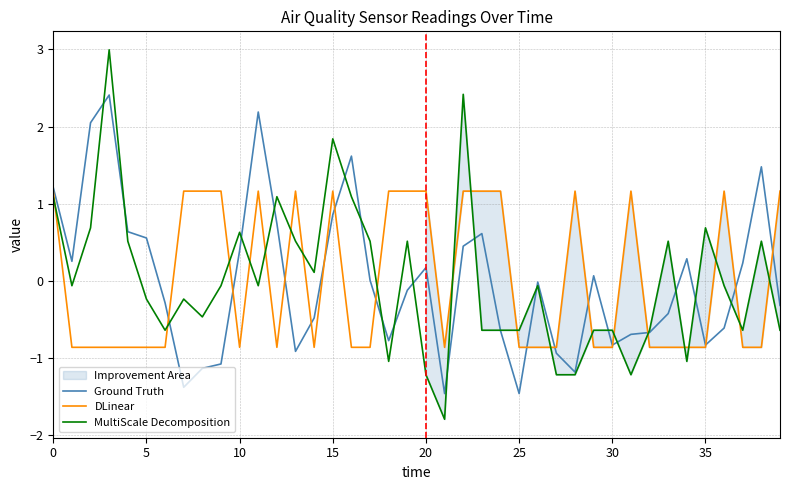

Reading left to right, extract all data points from this chart.

Ground Truth: 1.2	0.3	2.0	2.4	0.6	0.6	-0.3	-1.4	-1.1	-1.1	0.4	2.2	0.7	-0.9	-0.5	0.9	1.6	0.0	-0.8	-0.1	0.2	-1.5	0.5	0.6	-0.6	-1.5	-0.0	-0.9	-1.2	0.1	-0.8	-0.7	-0.7	-0.4	0.3	-0.8	-0.6	0.2	1.5	-0.3
DLinear: 1.2	-0.9	-0.9	-0.9	-0.9	-0.9	-0.9	1.2	1.2	1.2	-0.9	1.2	-0.9	1.2	-0.9	1.2	-0.9	-0.9	1.2	1.2	1.2	-0.9	1.2	1.2	1.2	-0.9	-0.9	-0.9	1.2	-0.9	-0.9	1.2	-0.9	-0.9	-0.9	-0.9	1.2	-0.9	-0.9	1.2
MultiScale Decomposition: 1.1	-0.1	0.7	3.0	0.5	-0.2	-0.6	-0.2	-0.5	-0.1	0.6	-0.1	1.1	0.5	0.1	1.8	1.1	0.5	-1.0	0.5	-1.2	-1.8	2.4	-0.6	-0.6	-0.6	-0.1	-1.2	-1.2	-0.6	-0.6	-1.2	-0.6	0.5	-1.0	0.7	-0.1	-0.6	0.5	-0.6